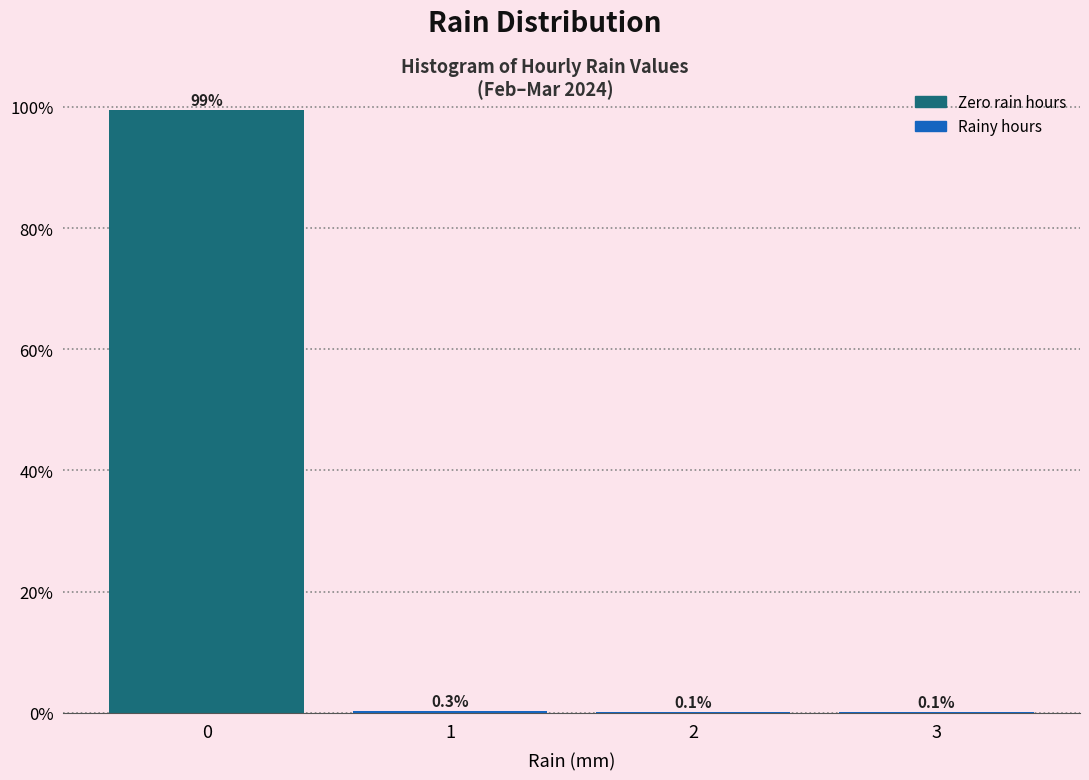

Reading right to left, extract all data points from this chart.

3=0.1	2=0.1	1=0.3	0=99.4